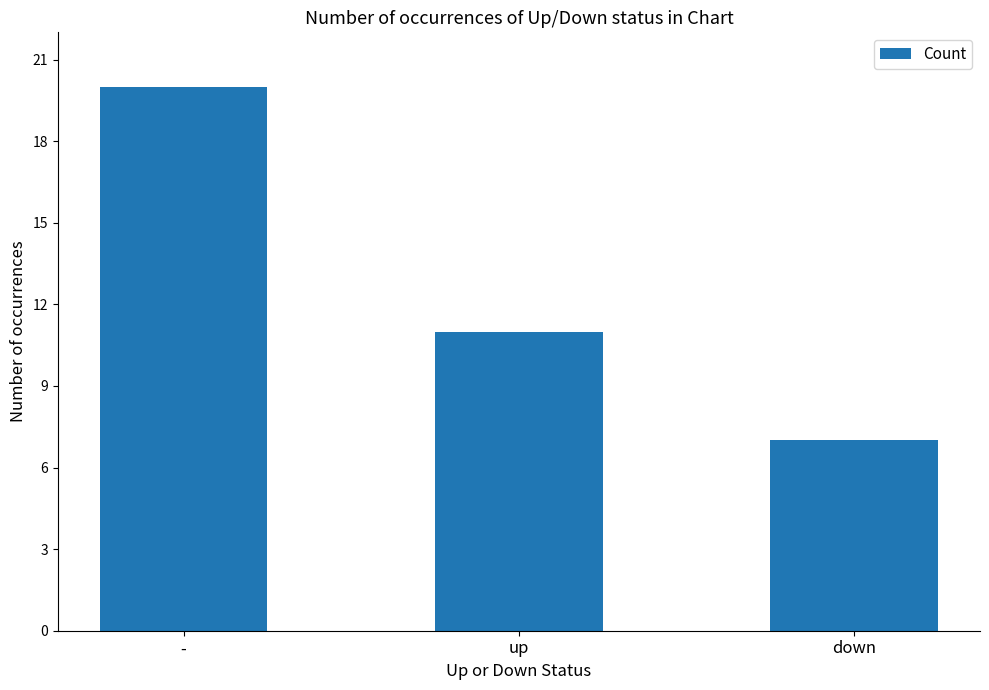

How many values are between 7 and 20?

3